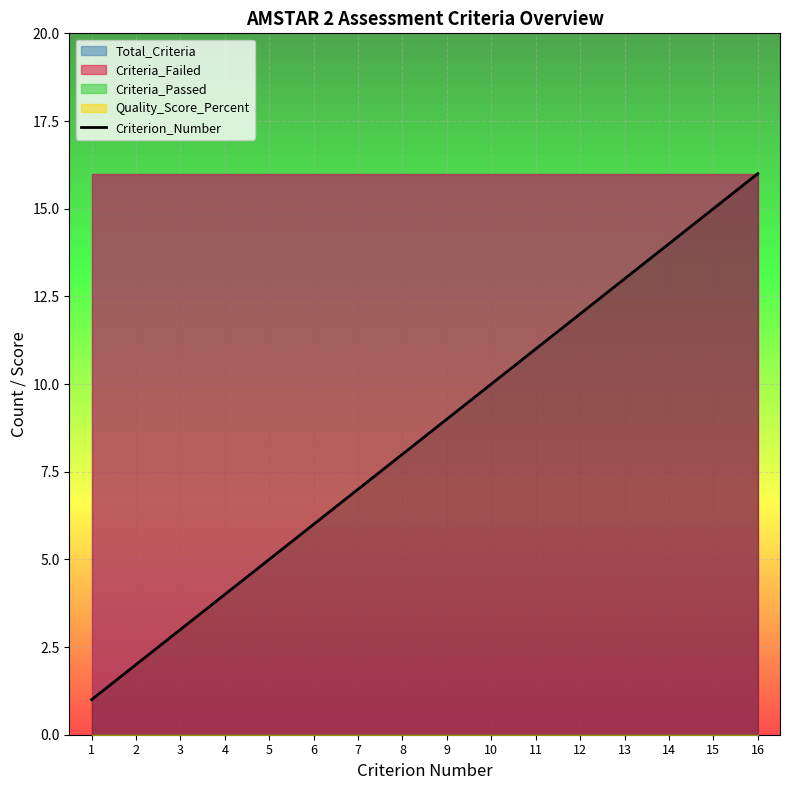

True or false: the data has more than 0 interior local peaks.

False